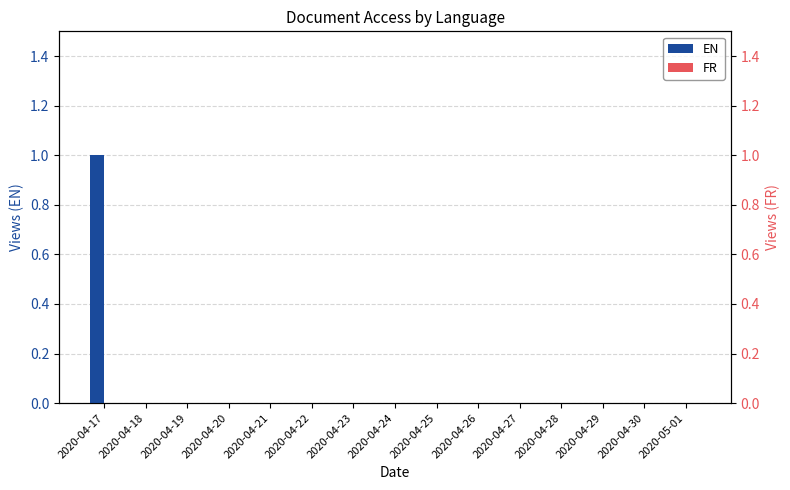

What is the label of the 3rd bar from the left?

2020-04-19